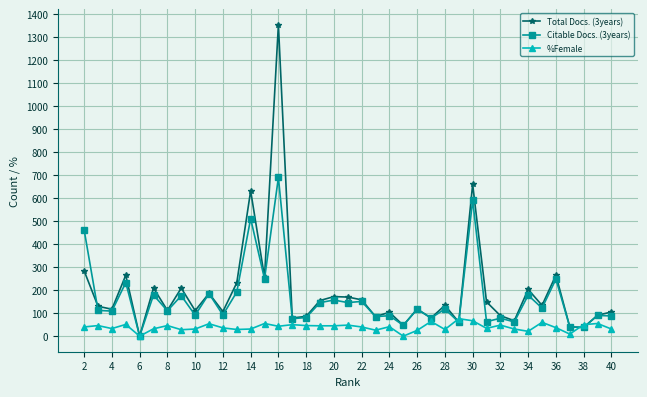

How many values in the Citable Docs. (3years) series are below 112?

19